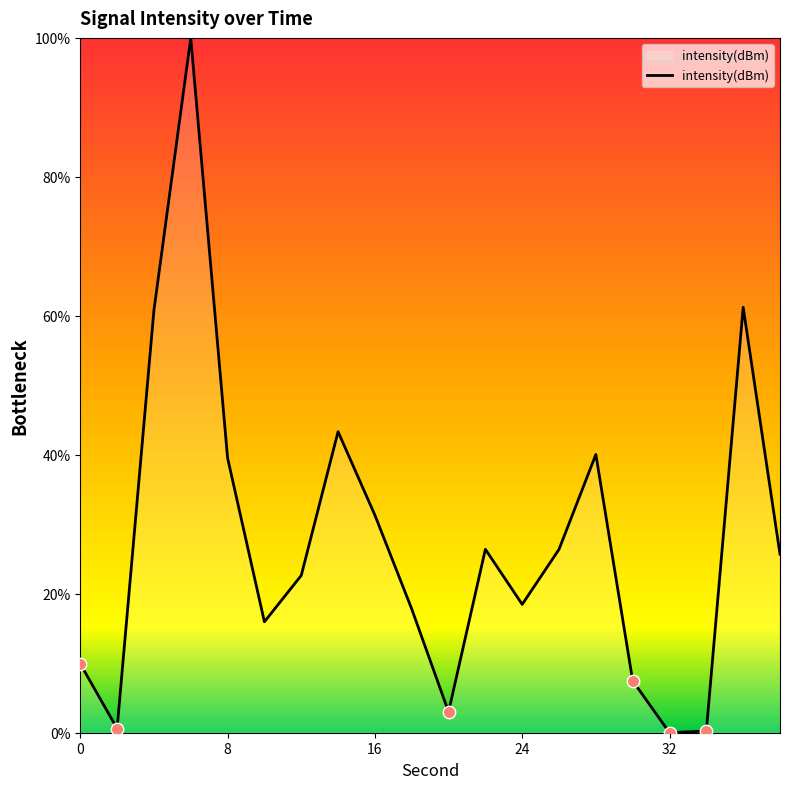

What is the greatest value displayed?

100.0